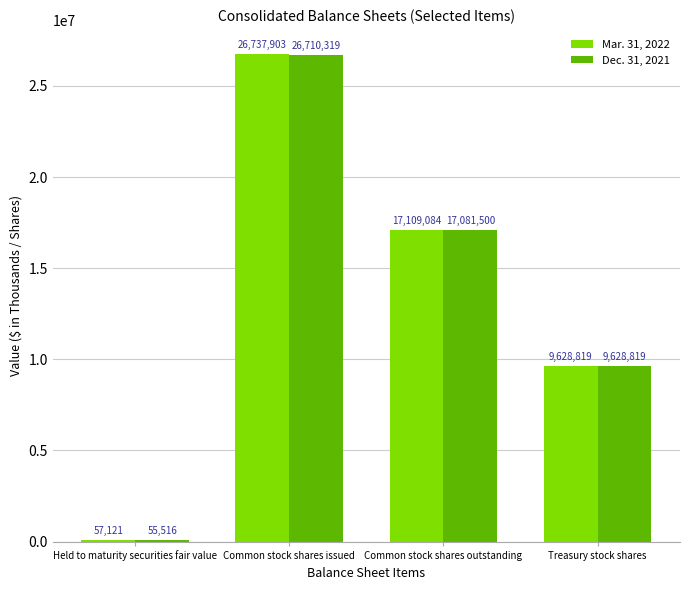

Between Held to maturity securities fair value and Common stock shares issued, which series saw the biggest shift?

Mar. 31, 2022